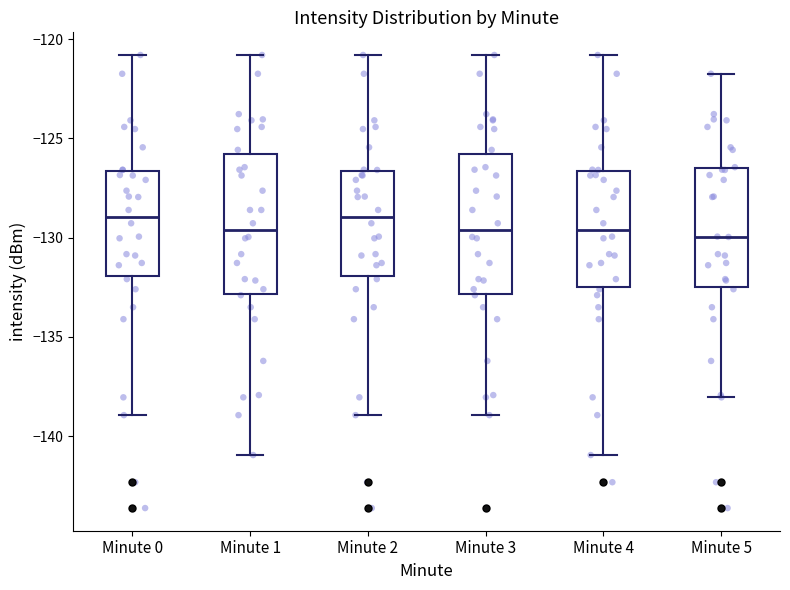

Where does the median line of the box for Minute 1 sit on the y-axis? The values are not printed on the chart, so give them approximately, as read against the axis.

-129.5